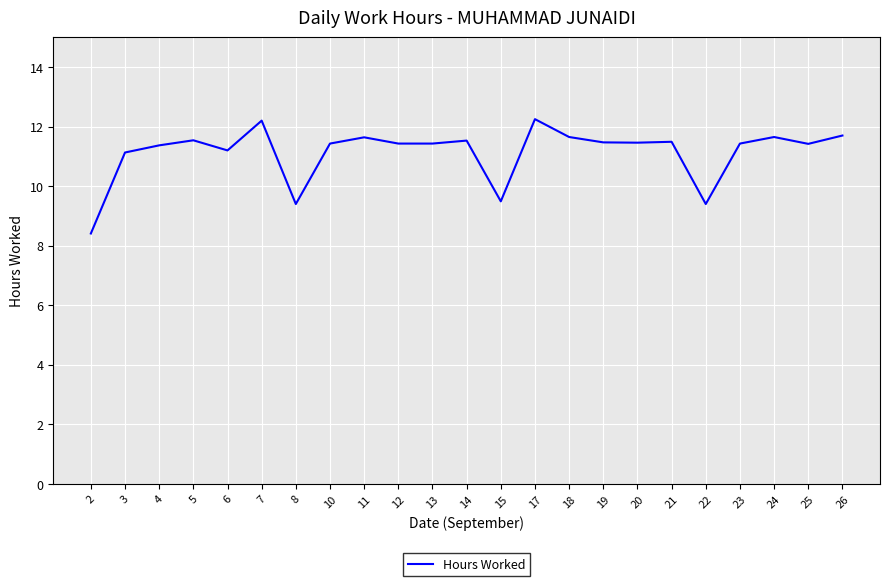

What is the sum of the values at 26 and 2?

20.1